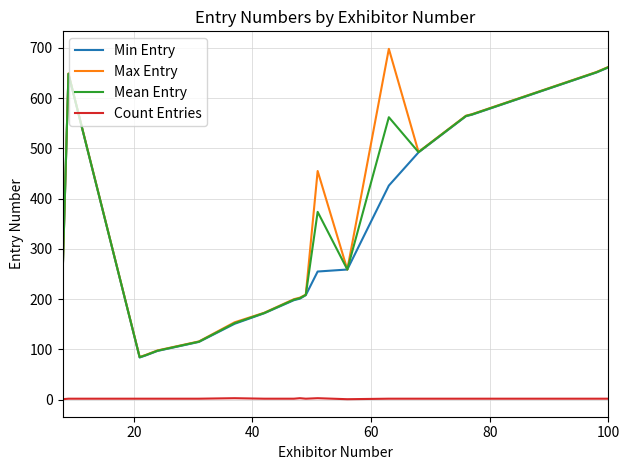

True or false: Count Entries and Min Entry intersect in this chart.

False